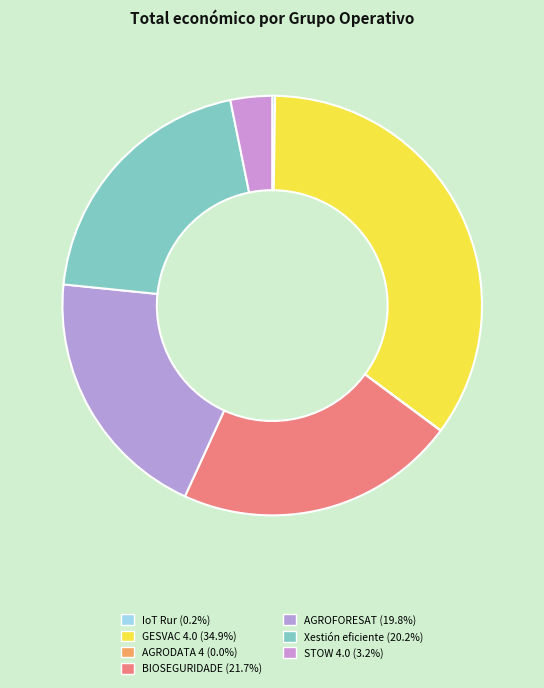

What is the ratio of the value at BIOSEGURIDADE to the value at AGROFORESAT?

1.1